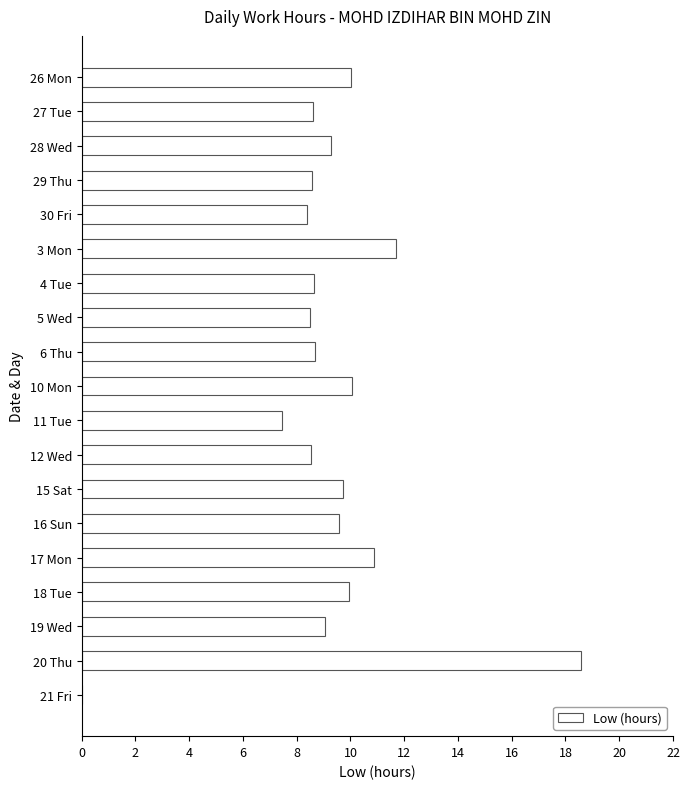

What is the sum of all values?

176.2